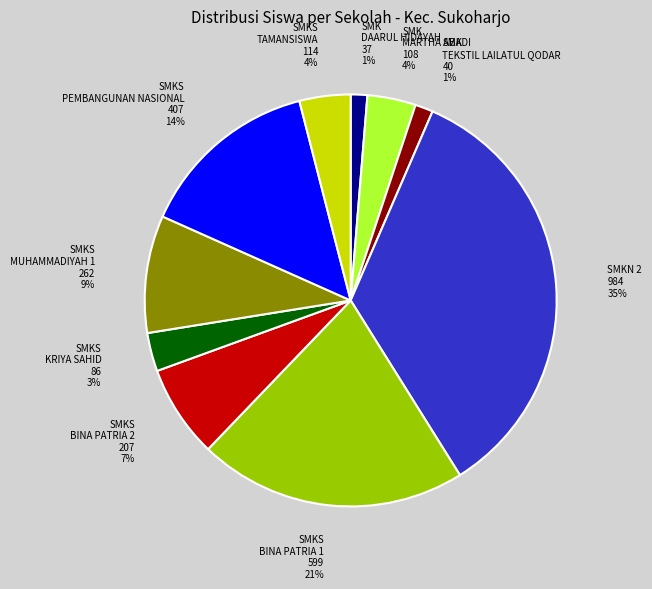

Does any single category account for the majority?

No